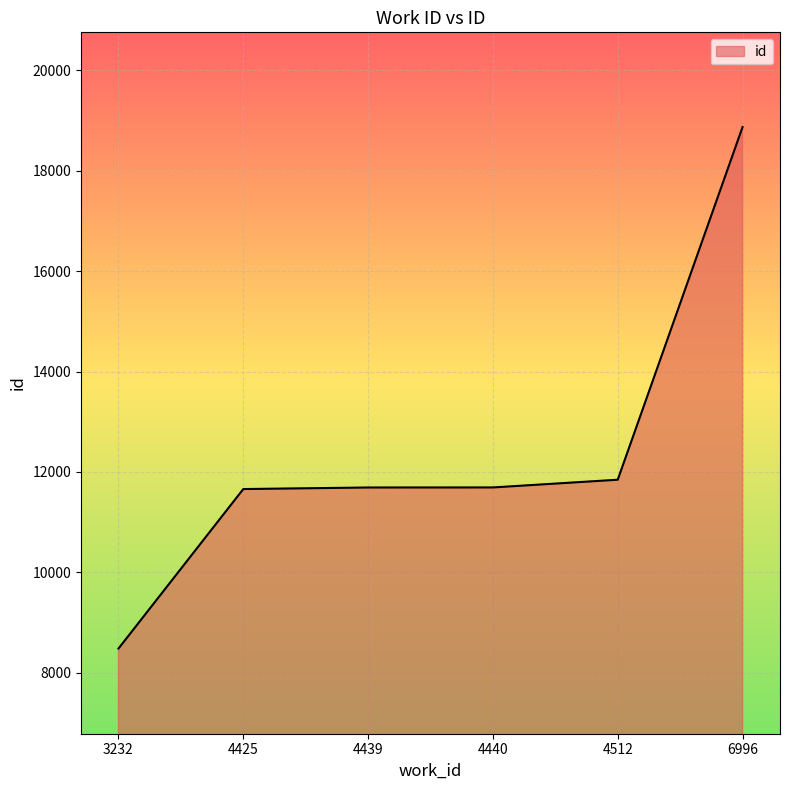

Approximately how many times larger is the value at 4440 compared to 6996?

0.6